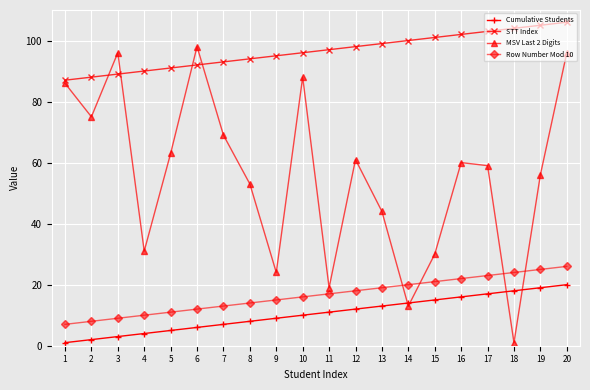

Reading left to right, what are all the values shown in this chart?

Cumulative Students: 1	2	3	4	5	6	7	8	9	10	11	12	13	14	15	16	17	18	19	20
STT Index: 87	88	89	90	91	92	93	94	95	96	97	98	99	100	101	102	103	104	105	106
MSV Last 2 Digits: 86	75	96	31	63	98	69	53	24	88	19	61	44	13	30	60	59	1	56	96
Row Number Mod 10: 7	8	9	10	11	12	13	14	15	16	17	18	19	20	21	22	23	24	25	26